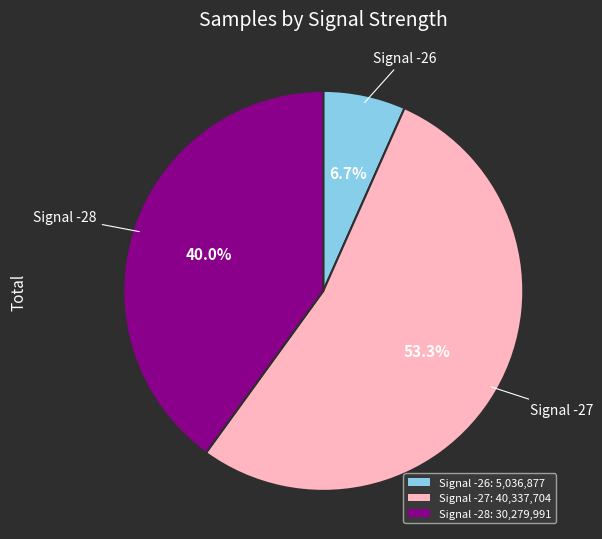

Rank the categories by value from highest to lowest.

Signal -27: 40,337,704, Signal -28: 30,279,991, Signal -26: 5,036,877